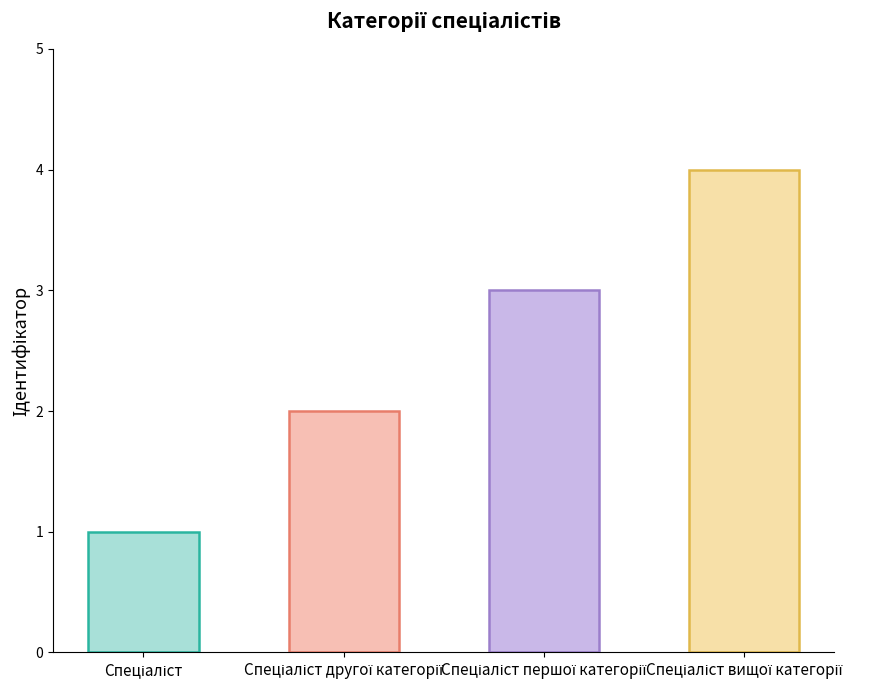

Reading right to left, list all the values displayed in this chart.

Спеціаліст вищої категорії=4	Спеціаліст першої категорії=3	Спеціаліст другої категорії=2	Спеціаліст=1